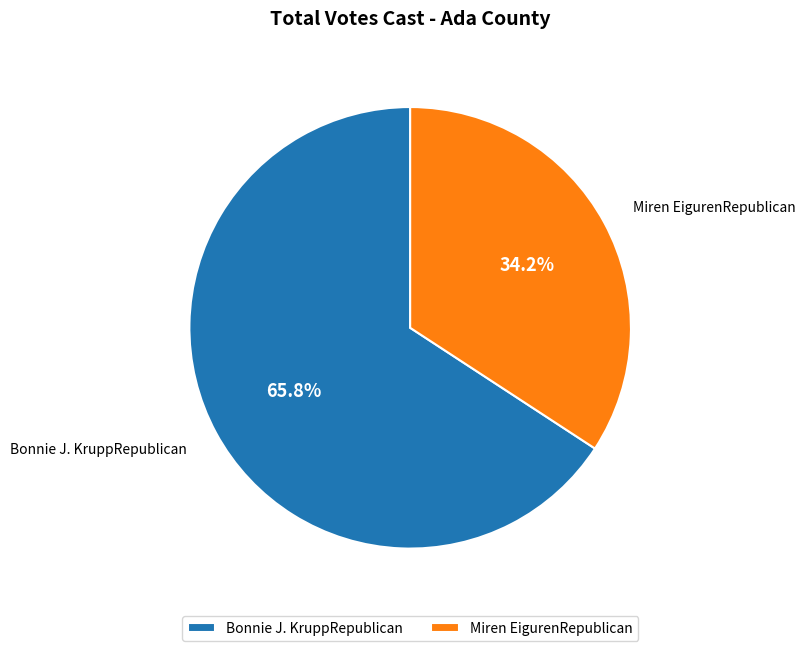

Which slice represents more than half of the pie?

Bonnie J. KruppRepublican